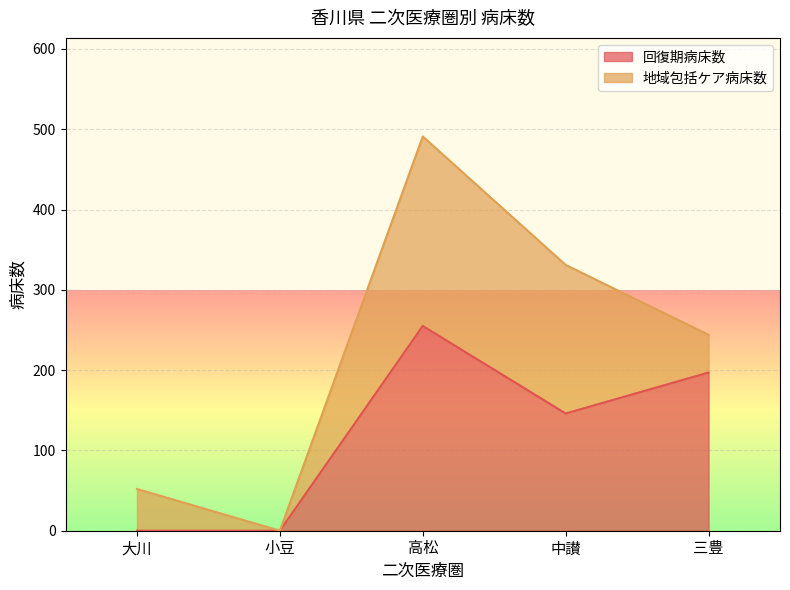

Rank the categories by value from highest to lowest.

高松, 三豊, 中讃, 大川, 小豆